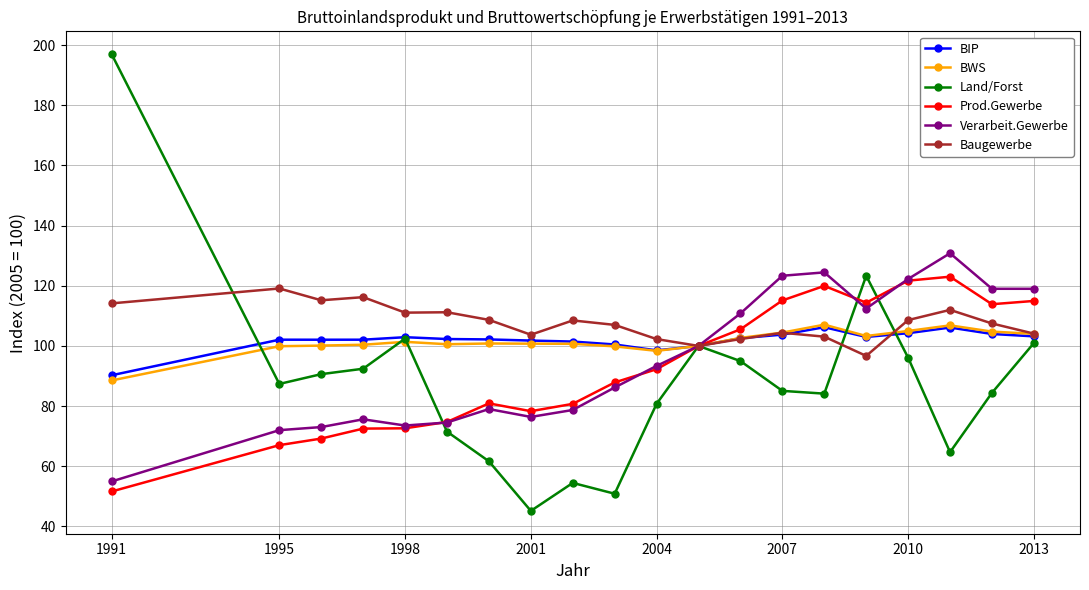

What is the value of the Verarbeit.Gewerbe point at the 15th from the left?

124.4